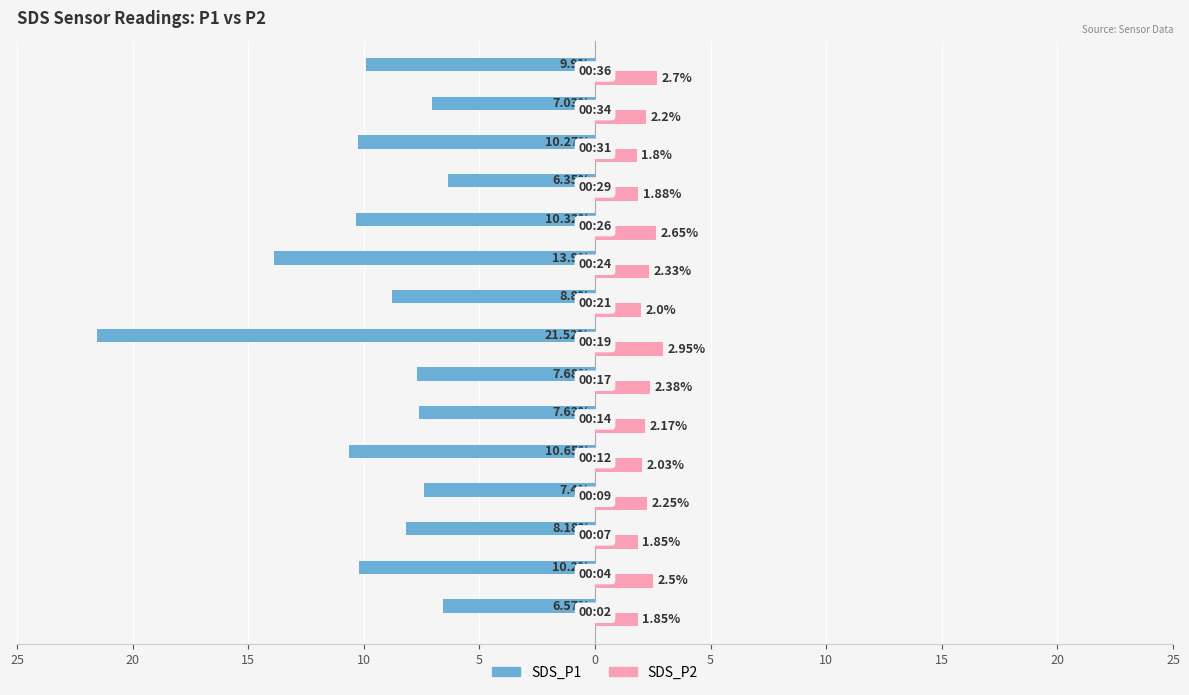

What are all the series names shown in the legend?

SDS_P1, SDS_P2